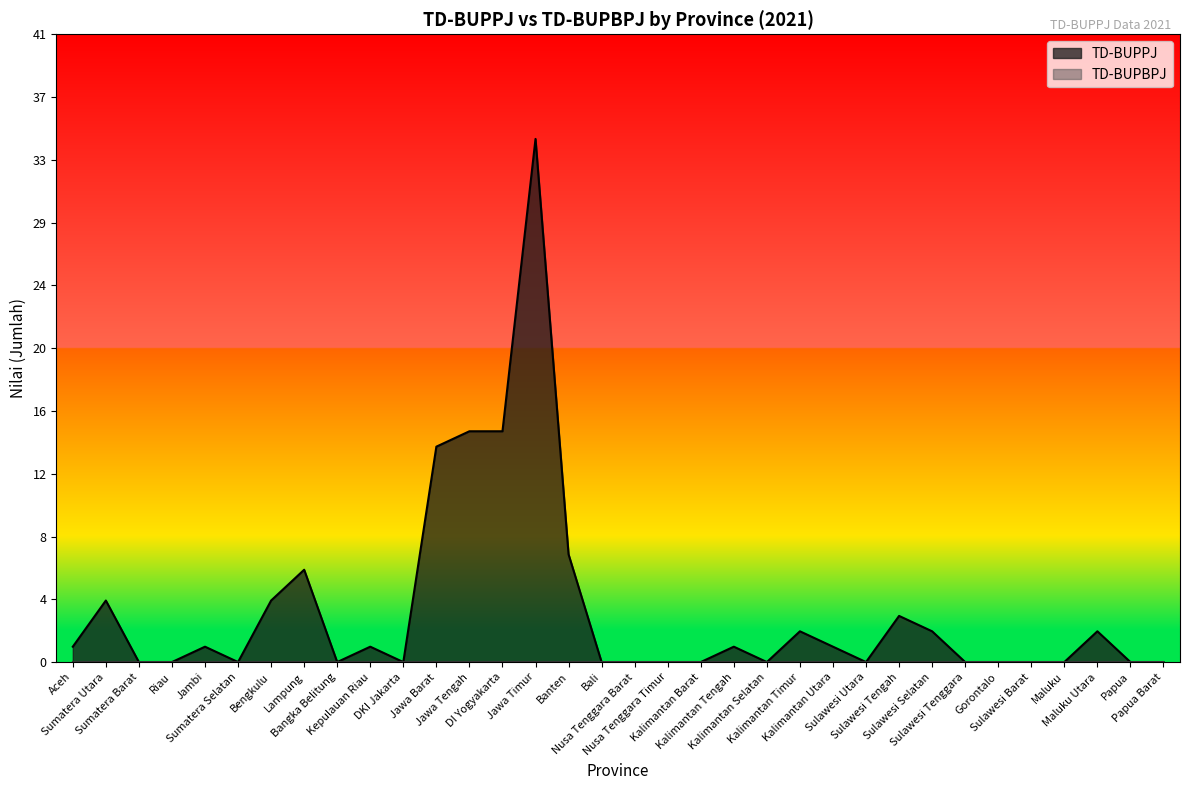

What is the sum of all values?

113